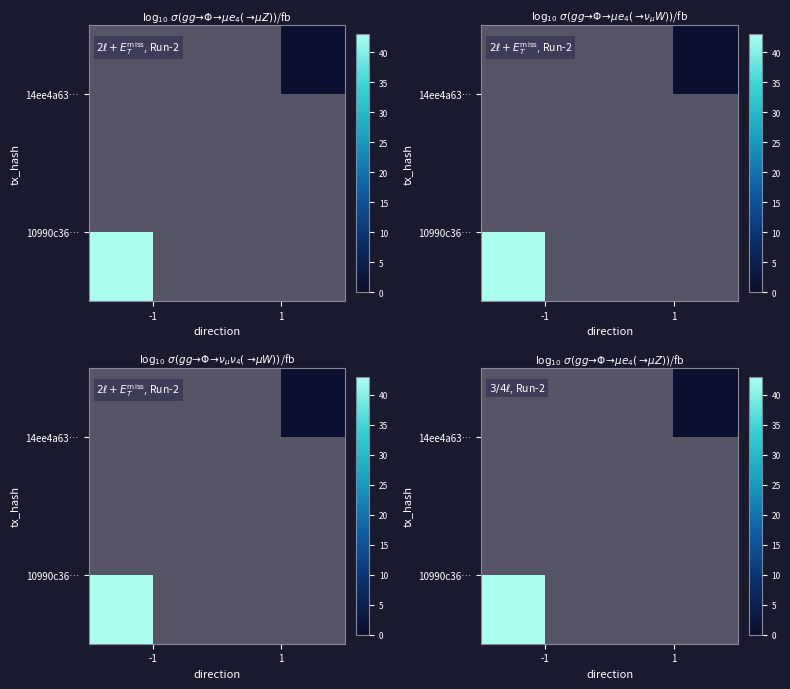

True or false: 14ee4a63… has a value of 0 at -1.

True